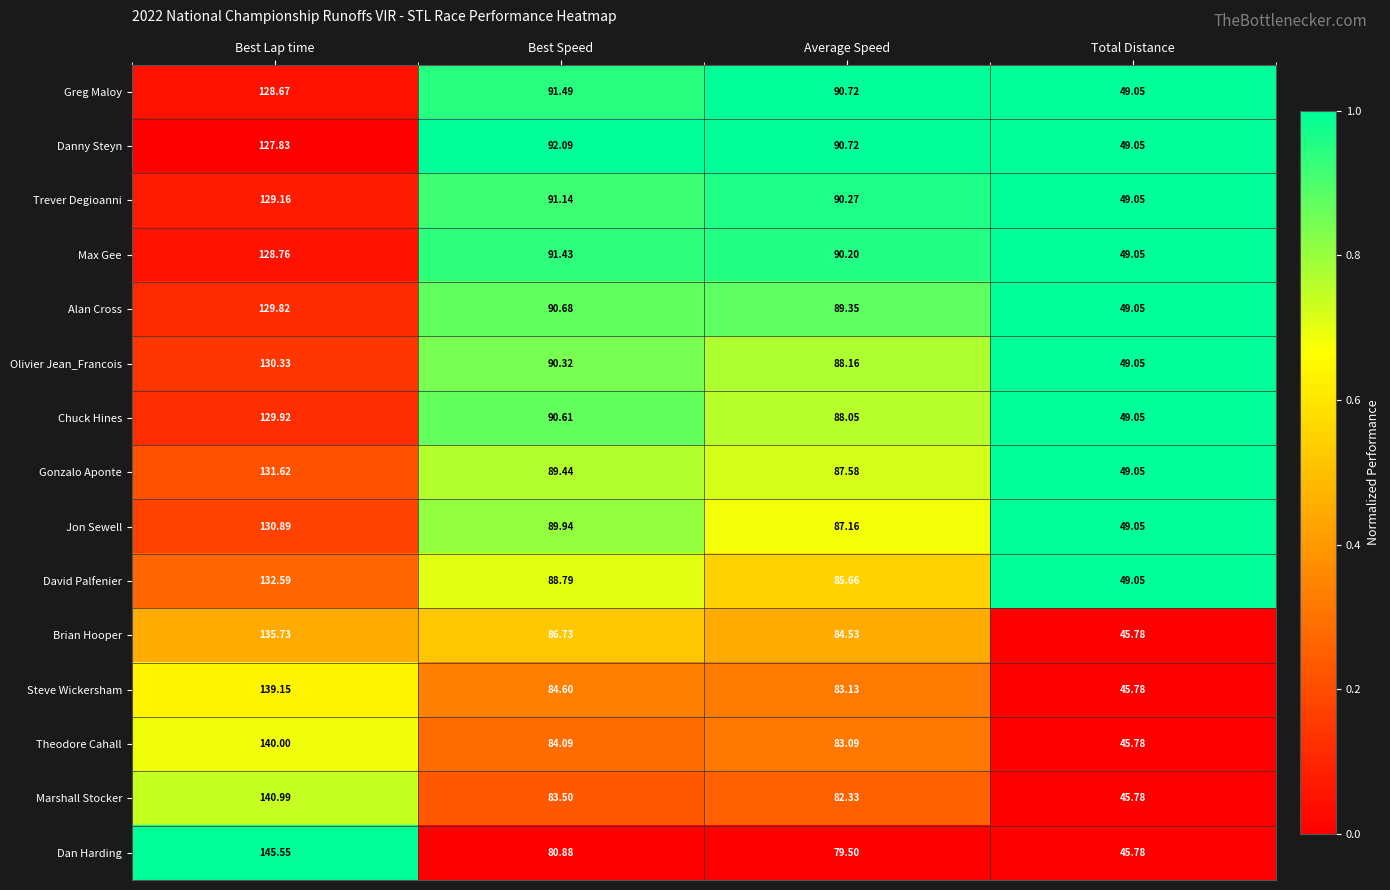

Which series has the widest spread of values?

Dan Harding